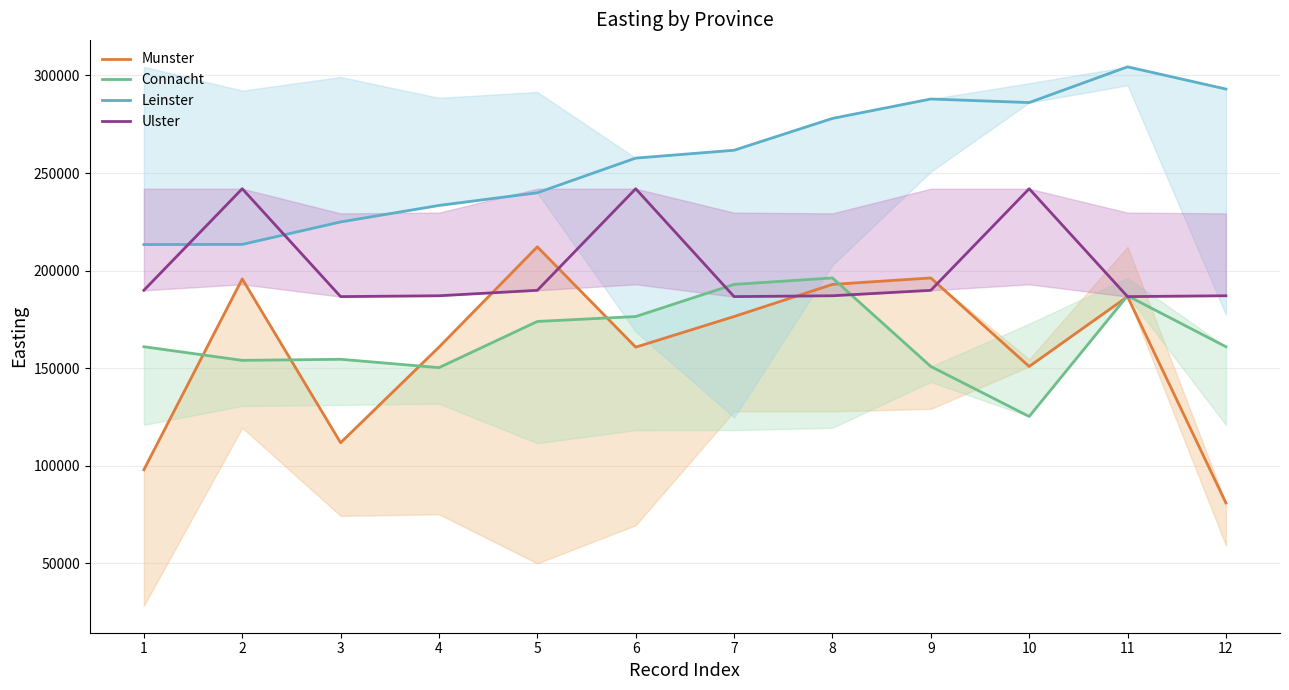

What is the value of the Munster point at the 7th from the left?

176438